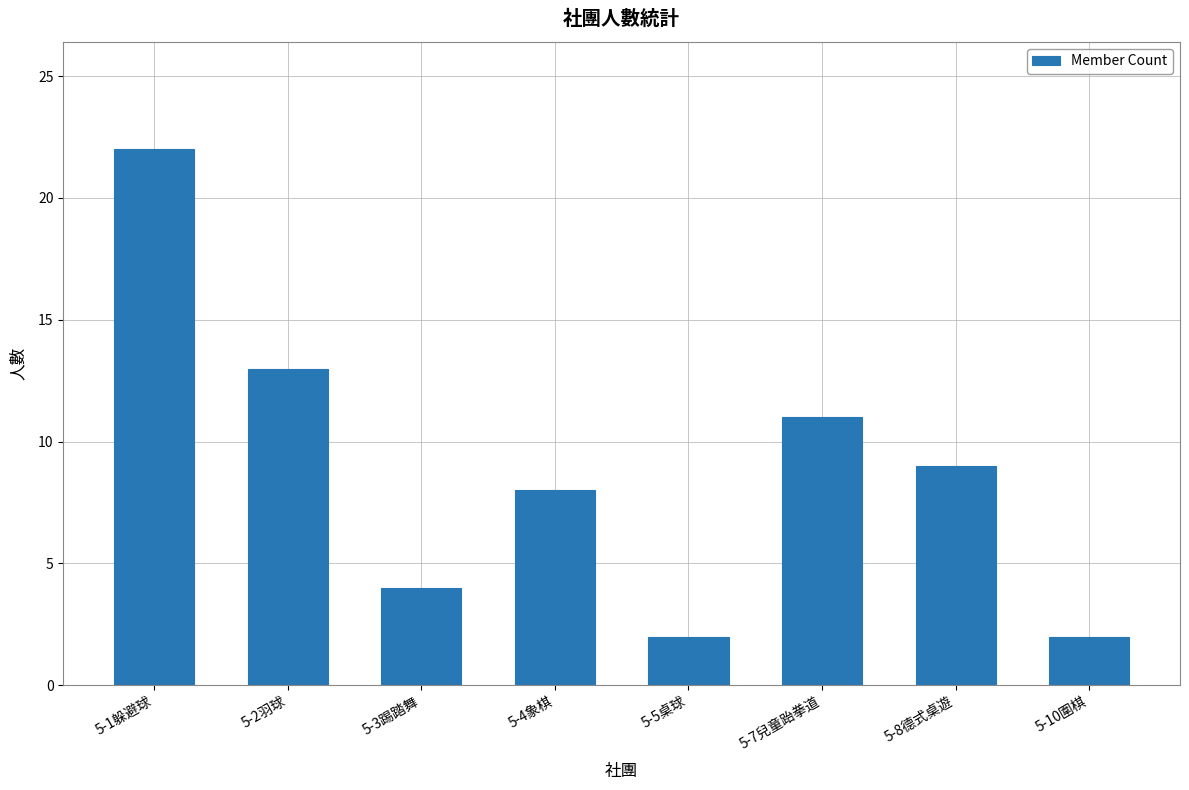

What is the greatest value displayed?

22